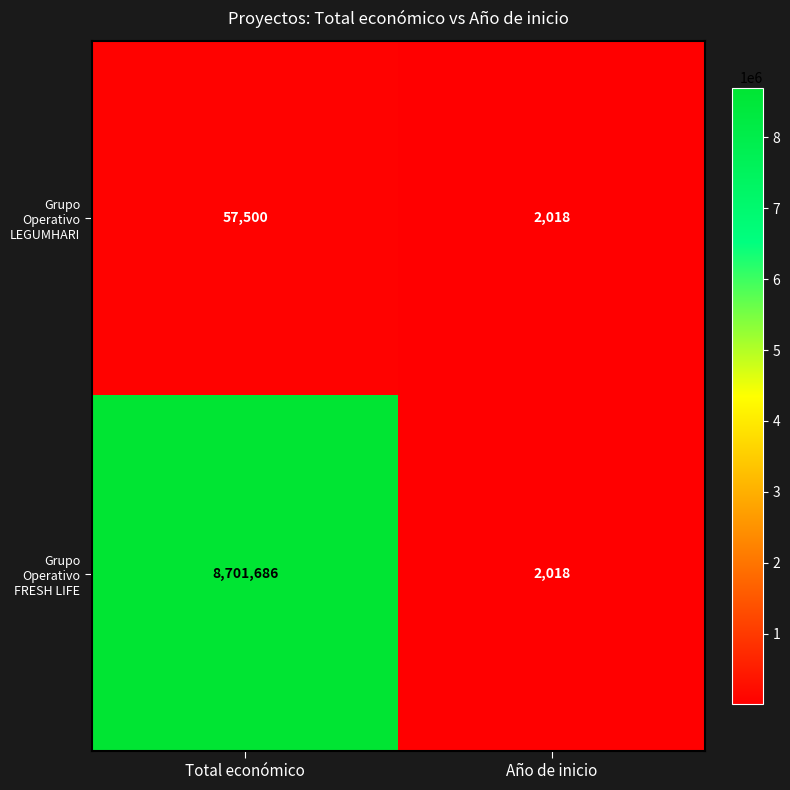

What is the average value of the Grupo Operativo FRESH LIFE series?

4351852